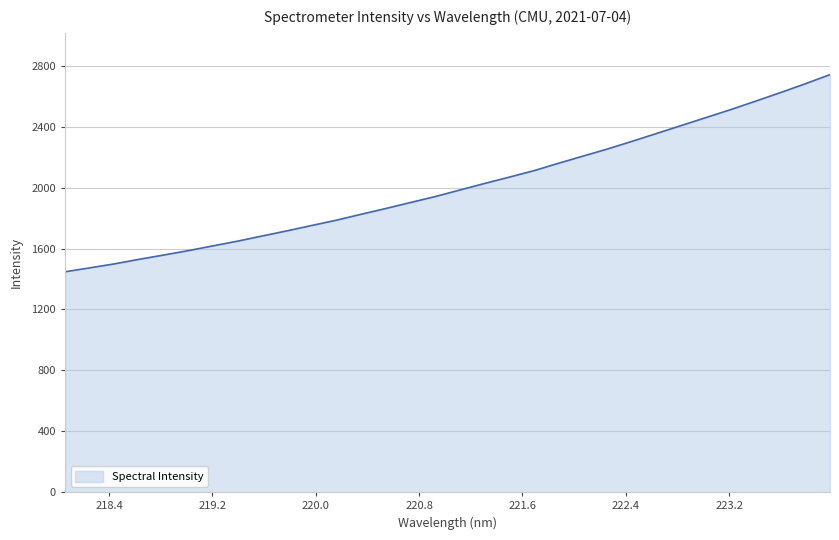

What is the maximum value shown in the chart?

2743.0